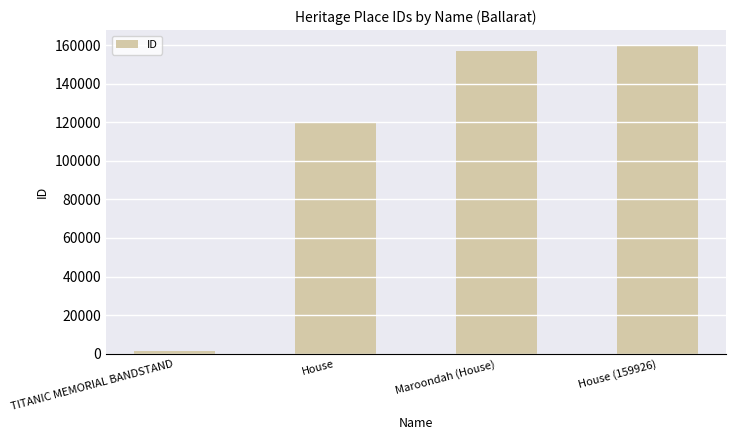

The chart shows a value of 1392 at TITANIC MEMORIAL BANDSTAND. True or false?

True